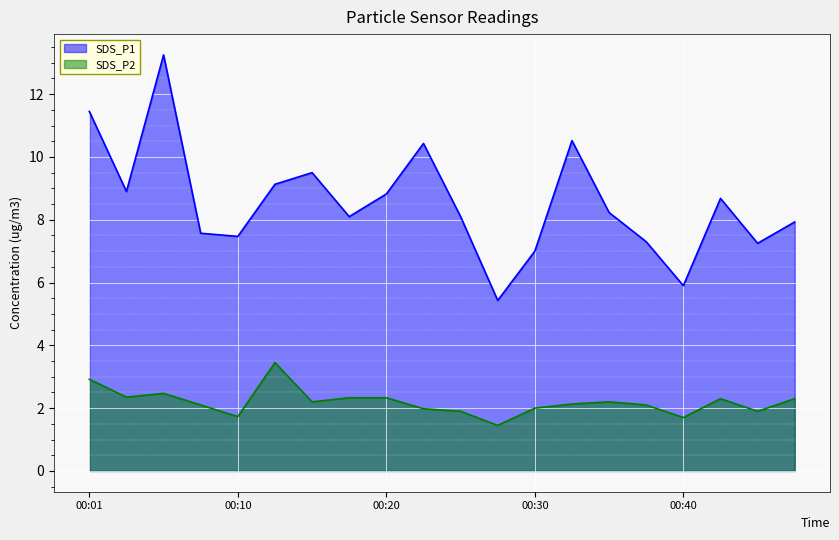

Reading left to right, what are all the values shown in this chart?

SDS_P1: 11.4	8.9	13.2	7.6	7.5	9.1	9.5	8.1	8.8	10.4	8.1	5.4	7.0	10.5	8.2	7.3	5.9	8.7	7.2	7.9
SDS_P2: 2.9	2.4	2.5	2.1	1.7	3.5	2.2	2.3	2.3	2.0	1.9	1.4	2.0	2.1	2.2	2.1	1.7	2.3	1.9	2.3